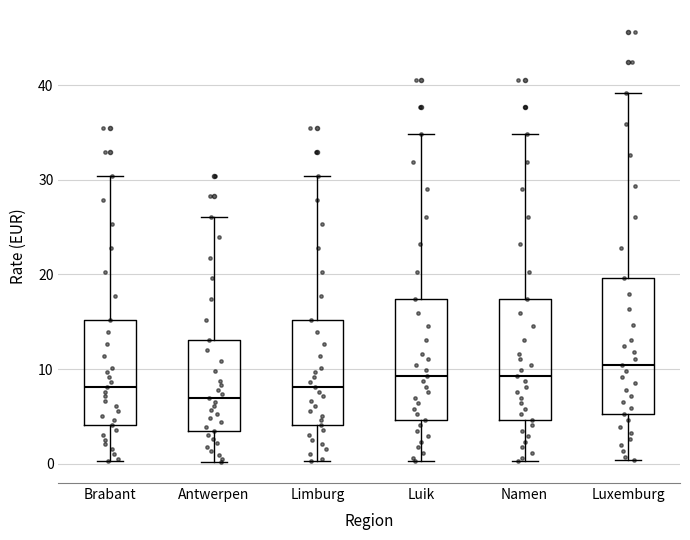

Reading left to right, transcribe this box plot: for each box, give where its median line is, the range the box spans, and where its two whiskers end, as read against the y-axis. The values are not printed on the chart, so give them approximately, as read against the axis.

Brabant: median 8, box 4 to 15, whiskers 0 to 30
Antwerpen: median 7, box 3 to 13, whiskers 0 to 26
Limburg: median 8, box 4 to 15, whiskers 0 to 30
Luik: median 9, box 5 to 17, whiskers 0 to 35
Namen: median 9, box 5 to 17, whiskers 0 to 35
Luxemburg: median 10, box 5 to 20, whiskers 0 to 39